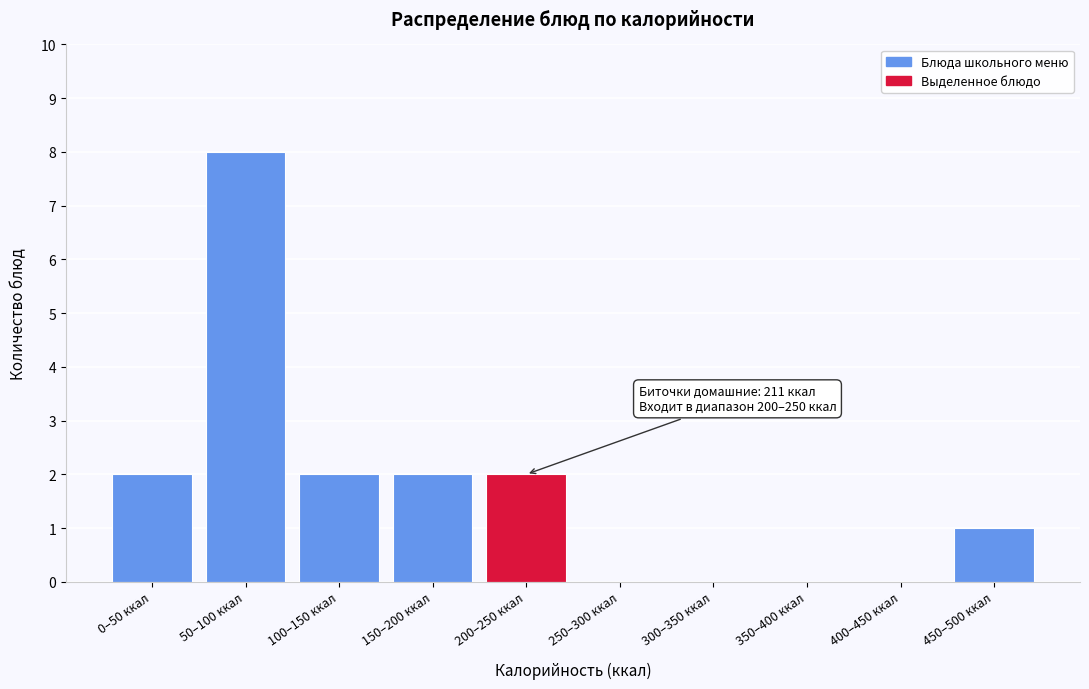

Reading left to right, list all the values displayed in this chart.

0–50 ккал=2	50–100 ккал=8	100–150 ккал=2	150–200 ккал=2	200–250 ккал=2	250–300 ккал=0	300–350 ккал=0	350–400 ккал=0	400–450 ккал=0	450–500 ккал=1